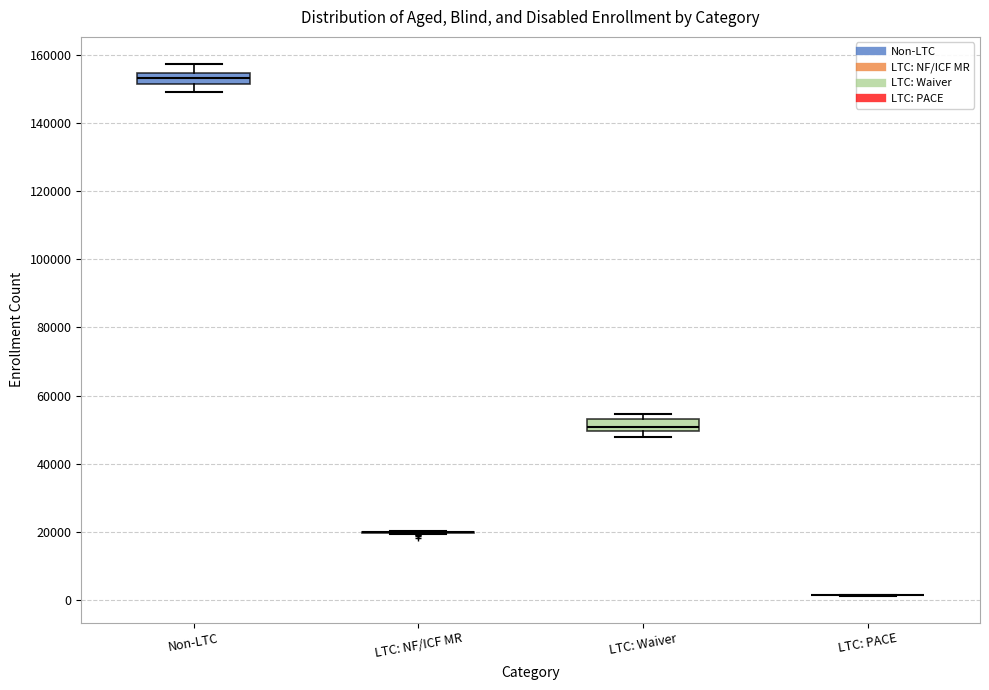

Reading left to right, transcribe this box plot: for each box, give where its median line is, the range the box spans, and where its two whiskers end, as read against the y-axis. The values are not printed on the chart, so give them approximately, as read against the axis.

Non-LTC: median 154000 (inside the box), box 152000 to 154000, whiskers 150000 to 158000
LTC: NF/ICF MR: box collapsed to a line at 20000, whiskers 20000 to 20000
LTC: Waiver: median 50000 (just above the box's lower edge), box 50000 to 54000, whiskers 48000 to 54000 (just above the box's upper edge)
LTC: PACE: box collapsed to a line at 2000, whiskers 2000 to 2000